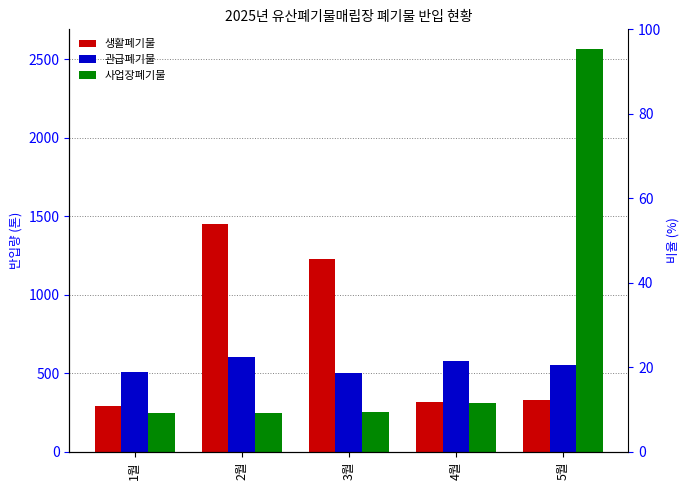

What is the value of the 사업장폐기물 bar at the 5th from the left?

2560.9